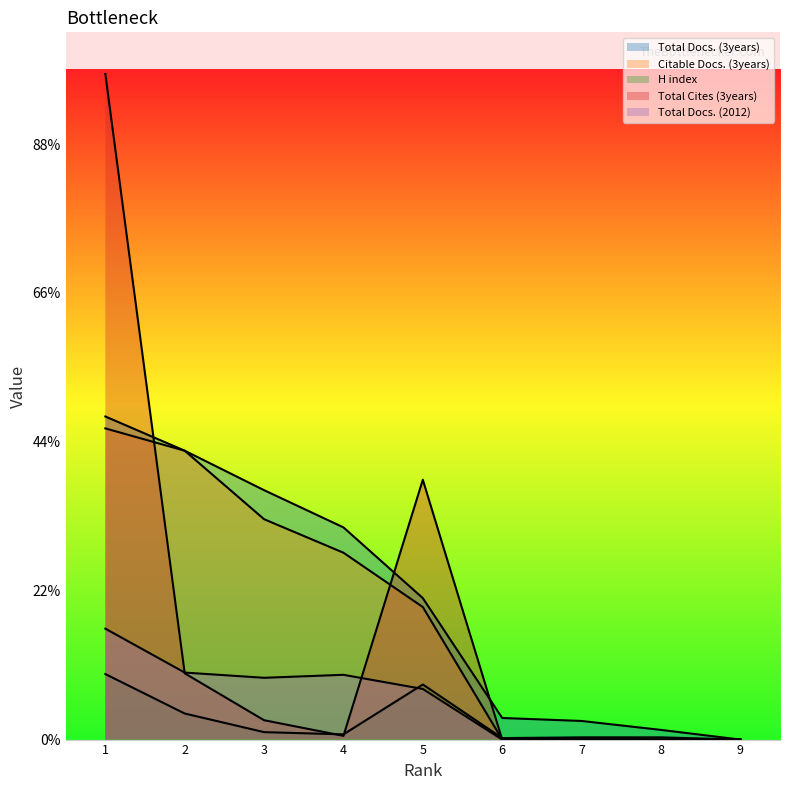

Where does the Total Cites (3years) series first go above 5?

1